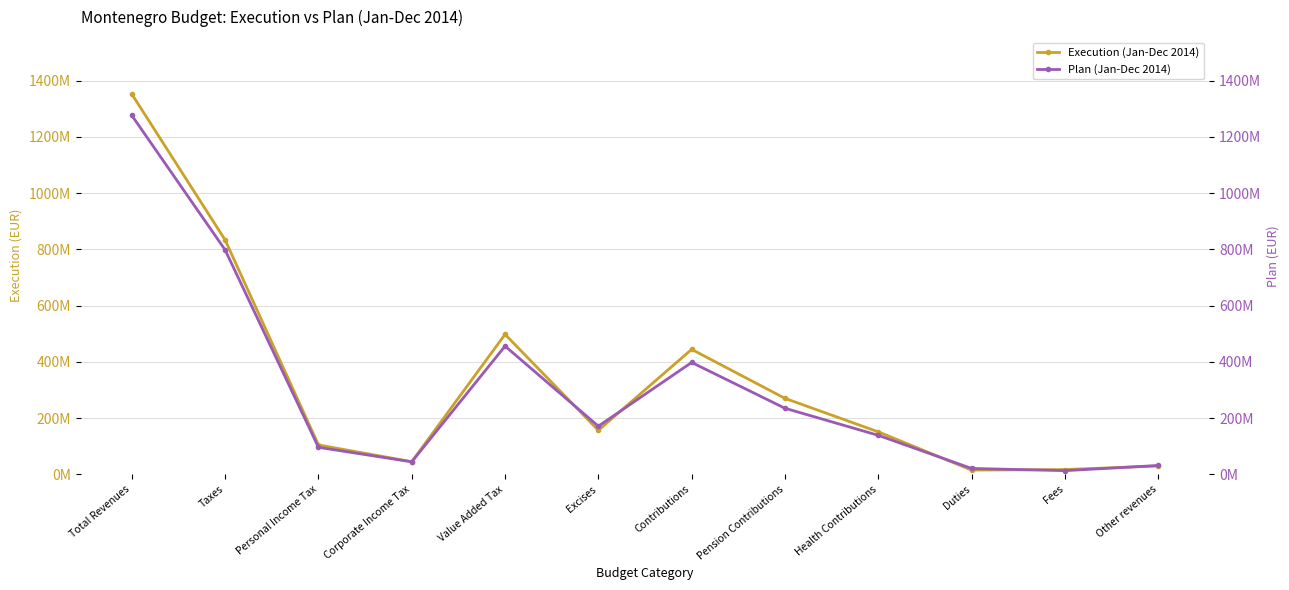

Which series has the widest spread of values?

Execution (Jan-Dec 2014)